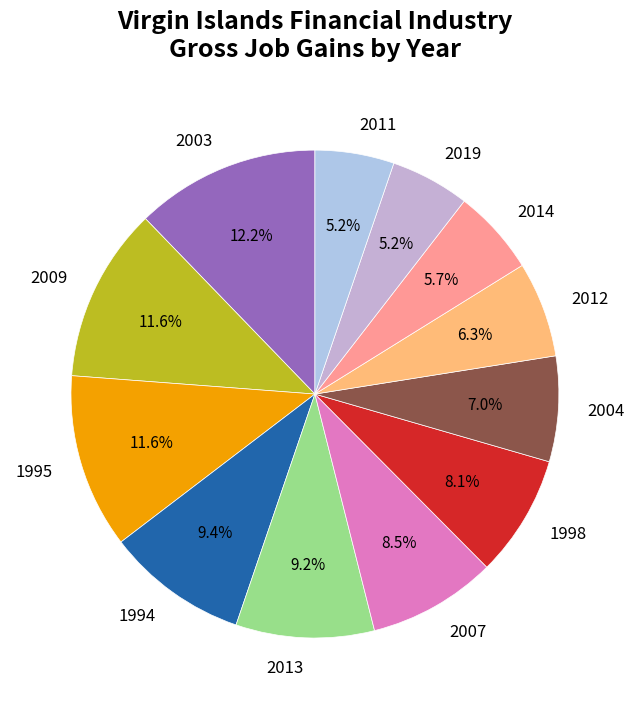

What percentage do 2013 and 2019 together represent?

14.4%